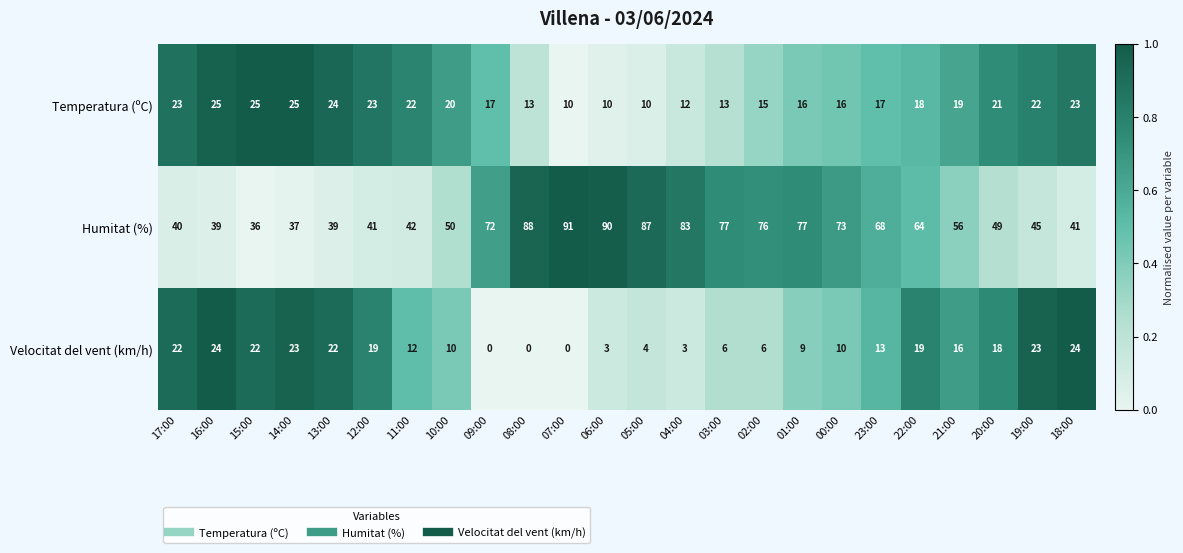

Is it true that Temperatura (ºC) equals 34 at 16:00?

False